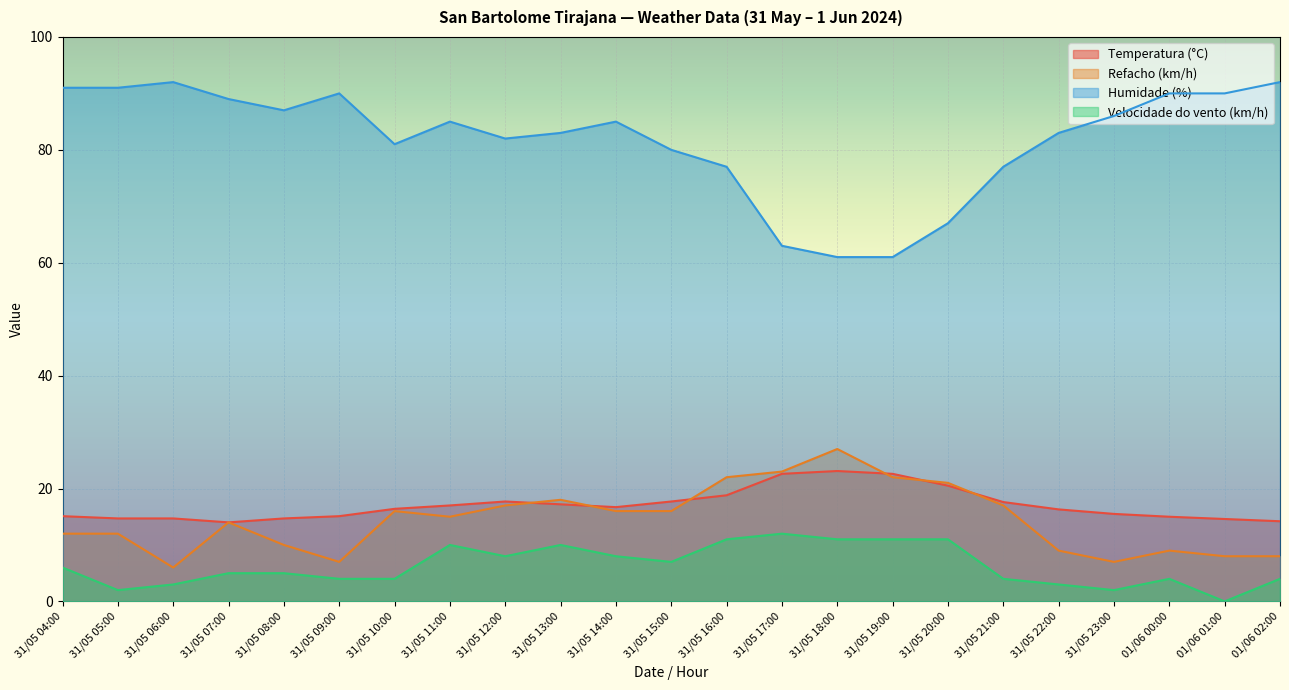

List the labels in order of Humidade (%) value, largest first.

31/05 06:00, 01/06 02:00, 31/05 04:00, 31/05 05:00, 31/05 09:00, 01/06 00:00, 01/06 01:00, 31/05 07:00, 31/05 08:00, 31/05 23:00, 31/05 11:00, 31/05 14:00, 31/05 13:00, 31/05 22:00, 31/05 12:00, 31/05 10:00, 31/05 15:00, 31/05 16:00, 31/05 21:00, 31/05 20:00, 31/05 17:00, 31/05 18:00, 31/05 19:00